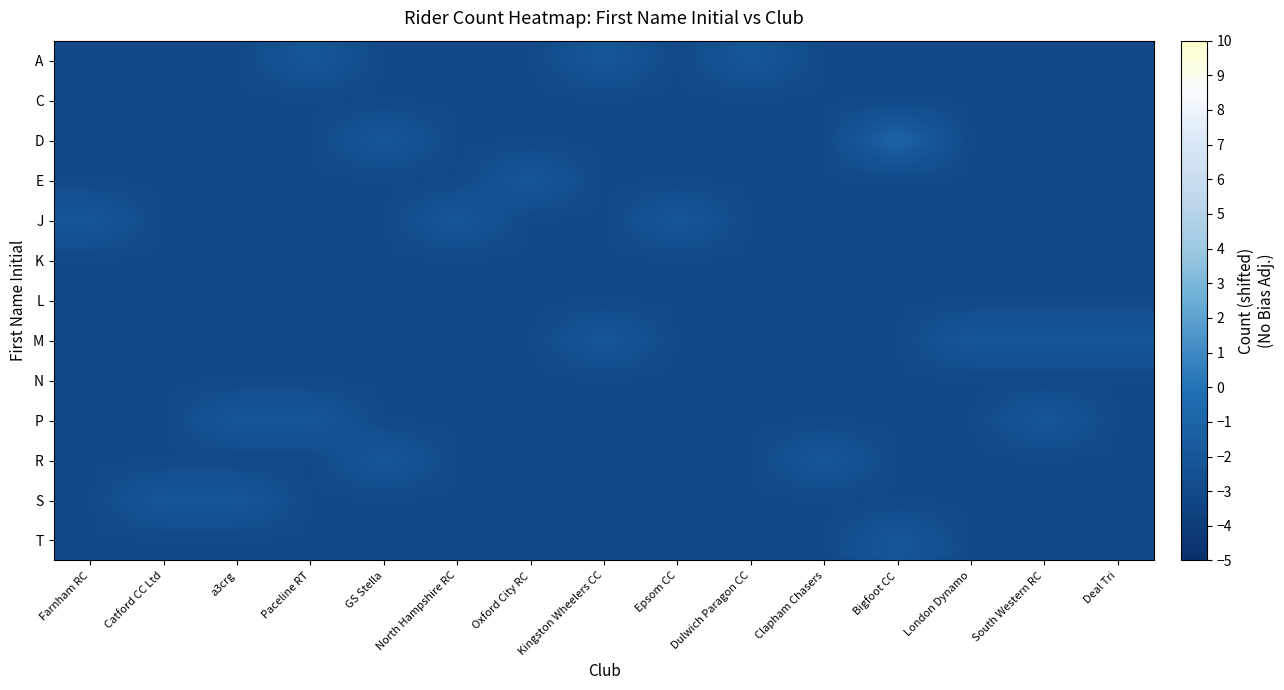

What is the minimum value shown in the chart?

-3